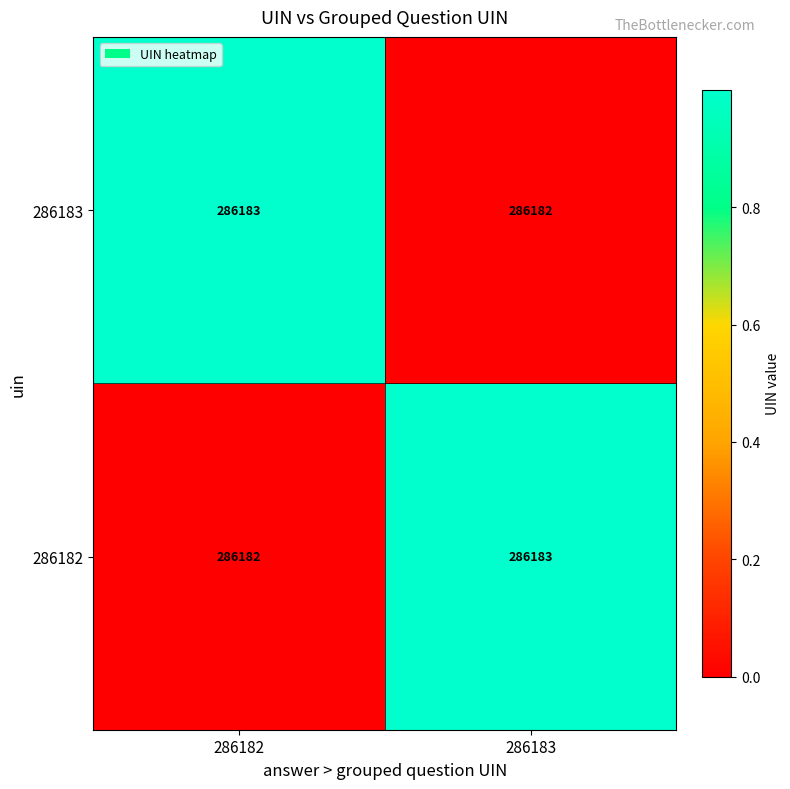

Count the number of categories in the chart.

2